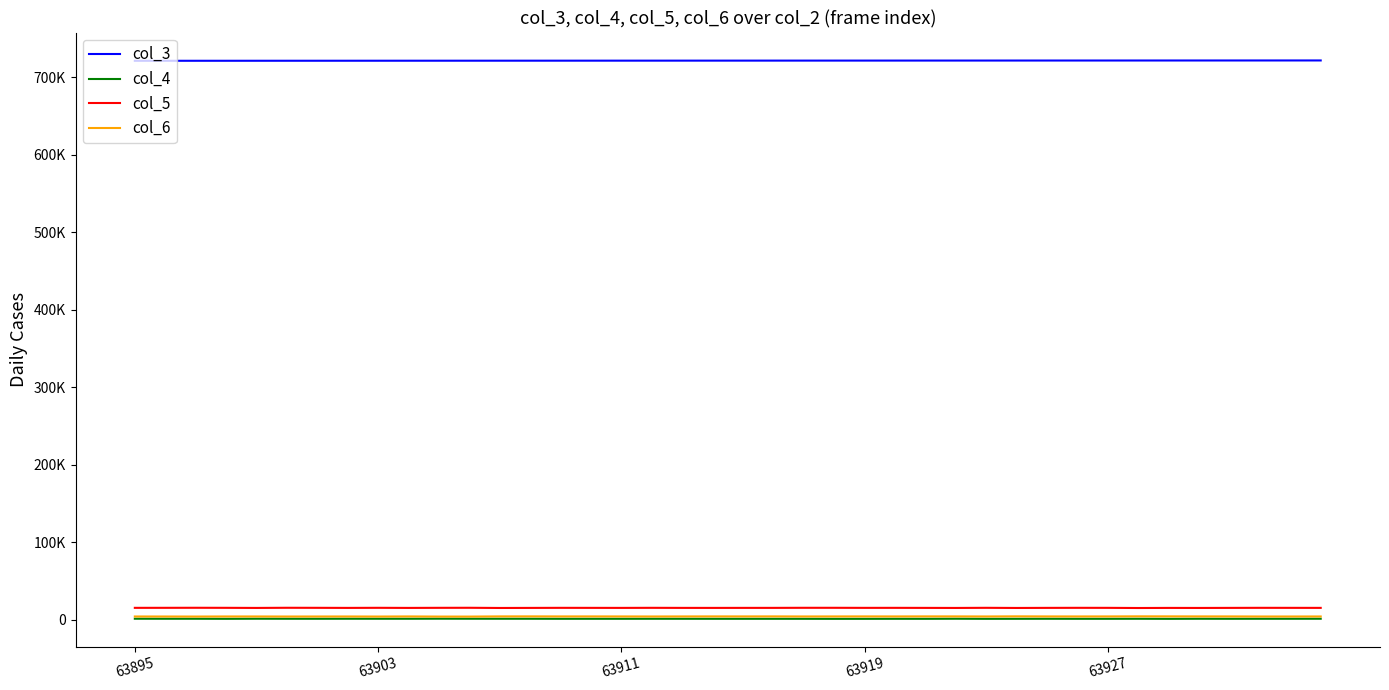

Does the chart have visible grid lines?

No